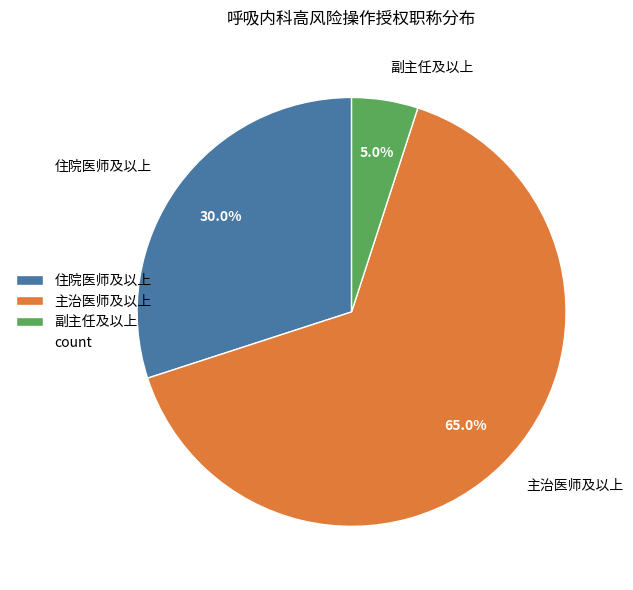

Which category accounts for the majority?

主治医师及以上